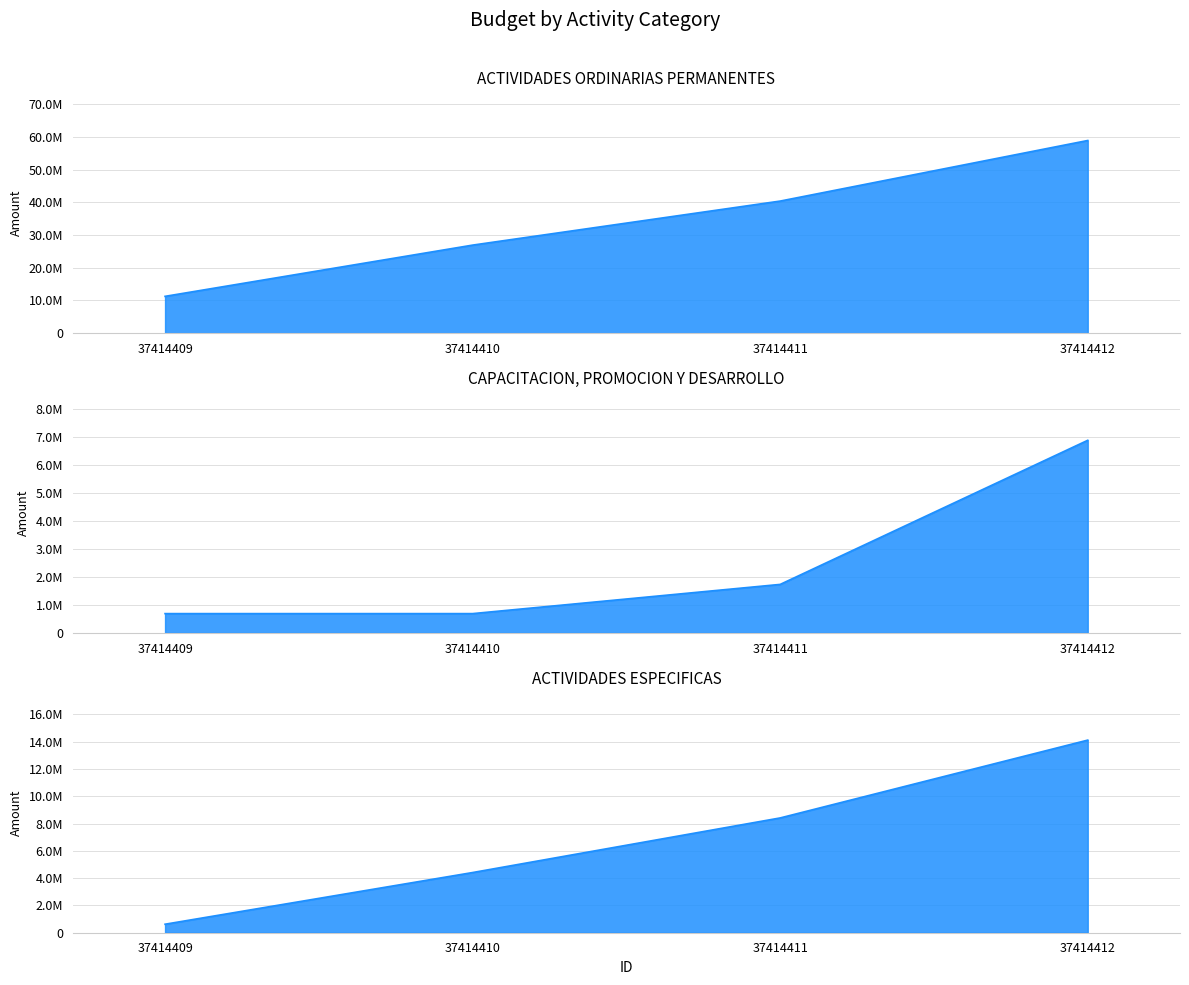

What is the difference between the highest and lowest values at 37414412?

52005750.3